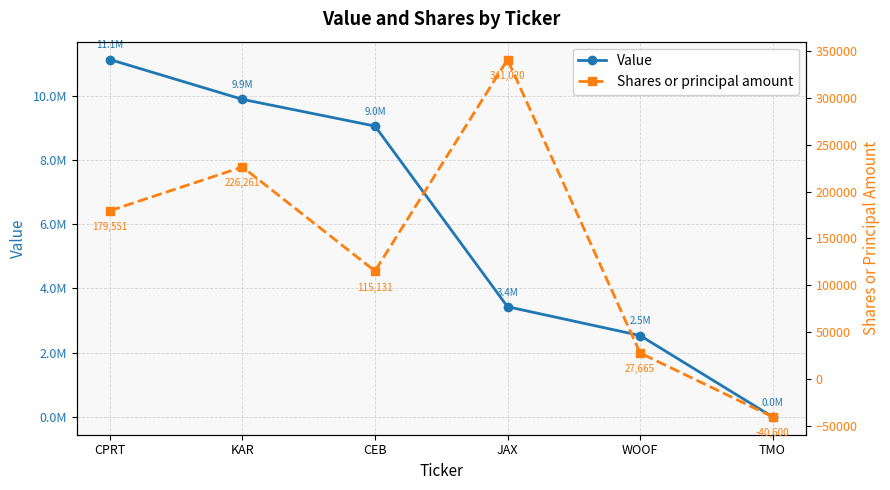

True or false: Shares or principal amount and Value cross at least once.

False